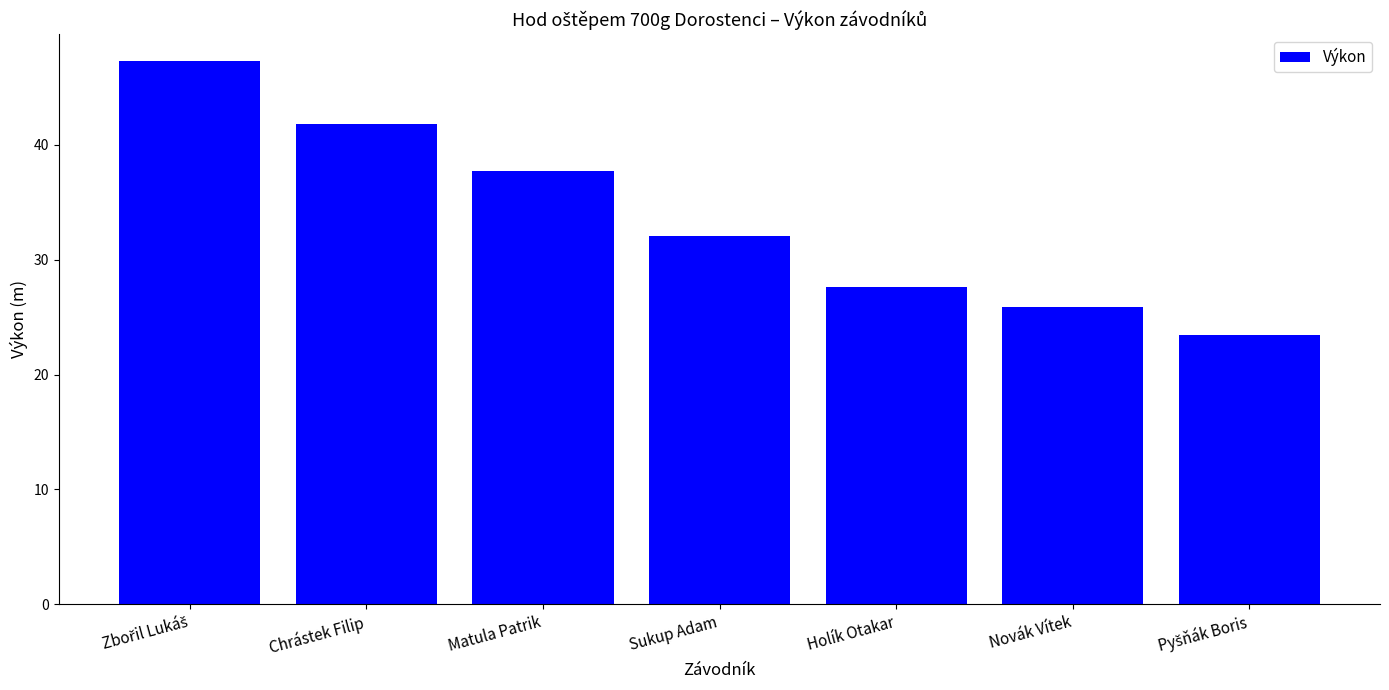

What is the label of the 3rd bar from the right?

Holík Otakar